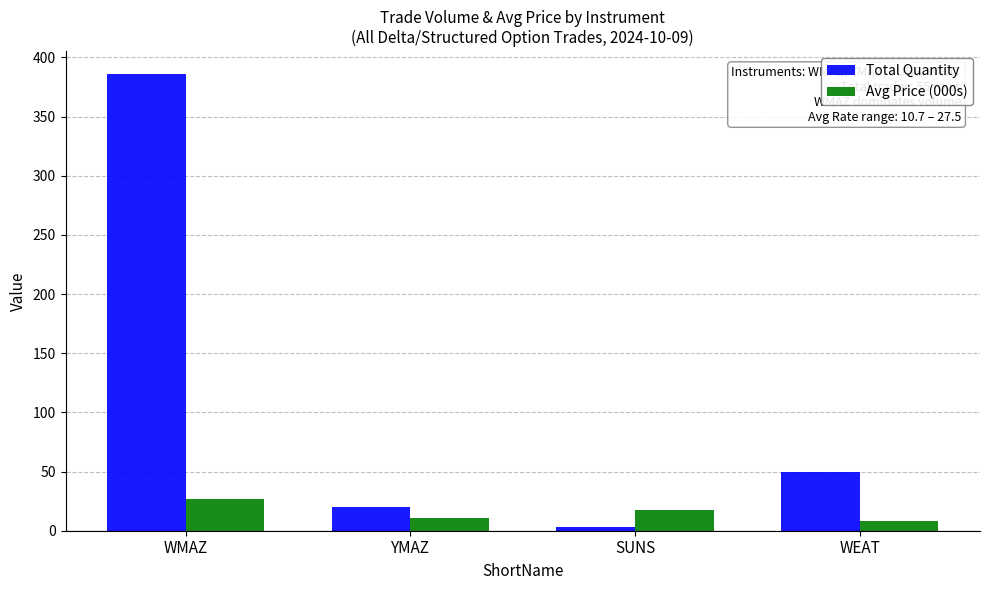

The Avg Price (000s) series shows 11.1 at YMAZ. True or false?

True